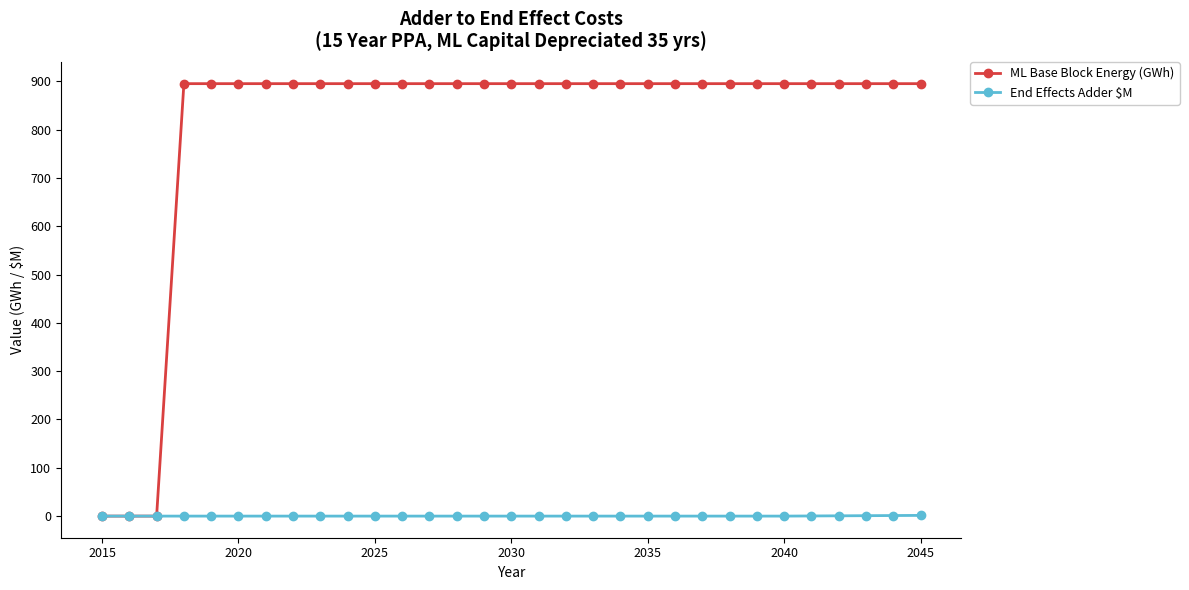

Count the number of data series in this chart.

2